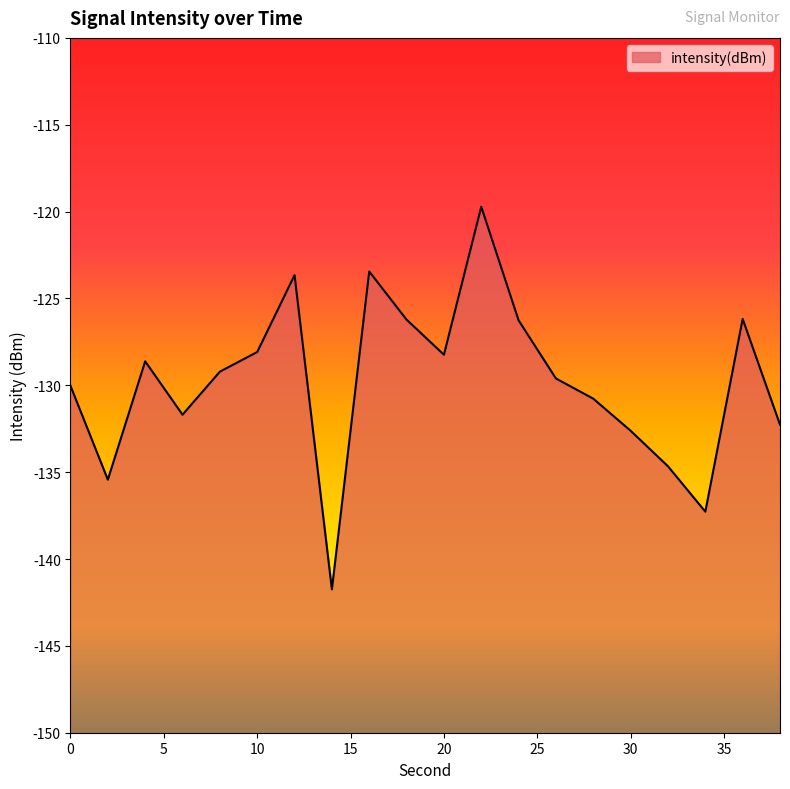

How many lines are shown in the chart?

1